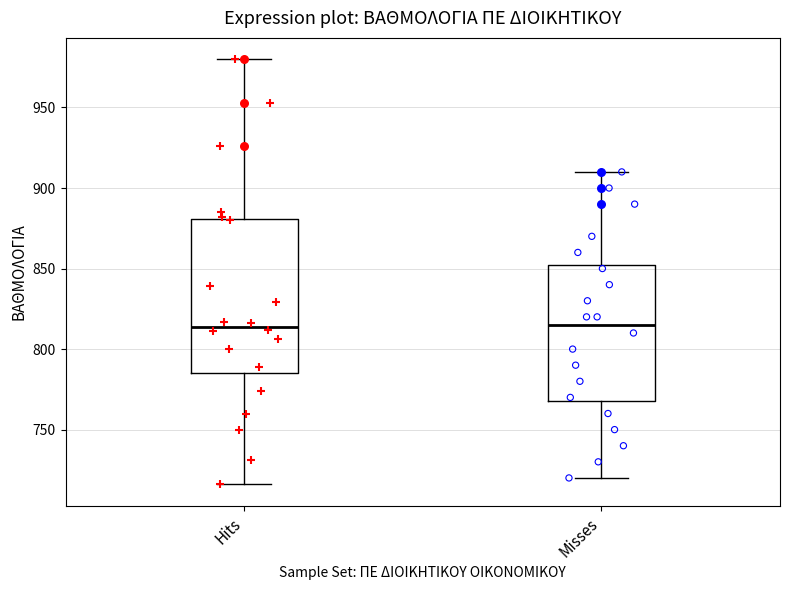

Comparing the boxes themselves (not the whiskers), which one is the tallest?

Hits